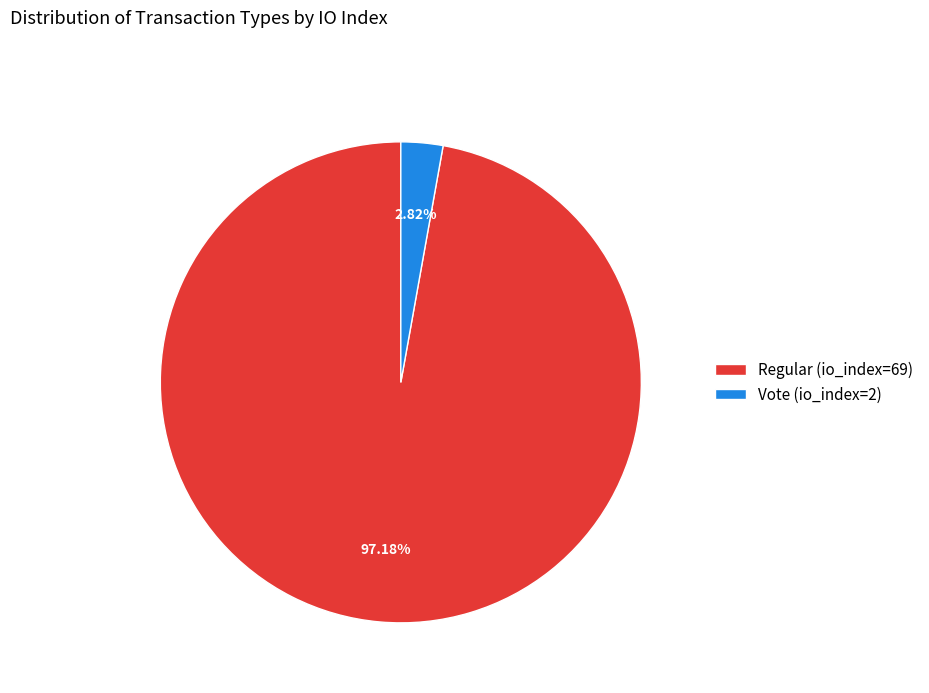

To the nearest percent, what portion does Regular (io_index=69) represent?

97%